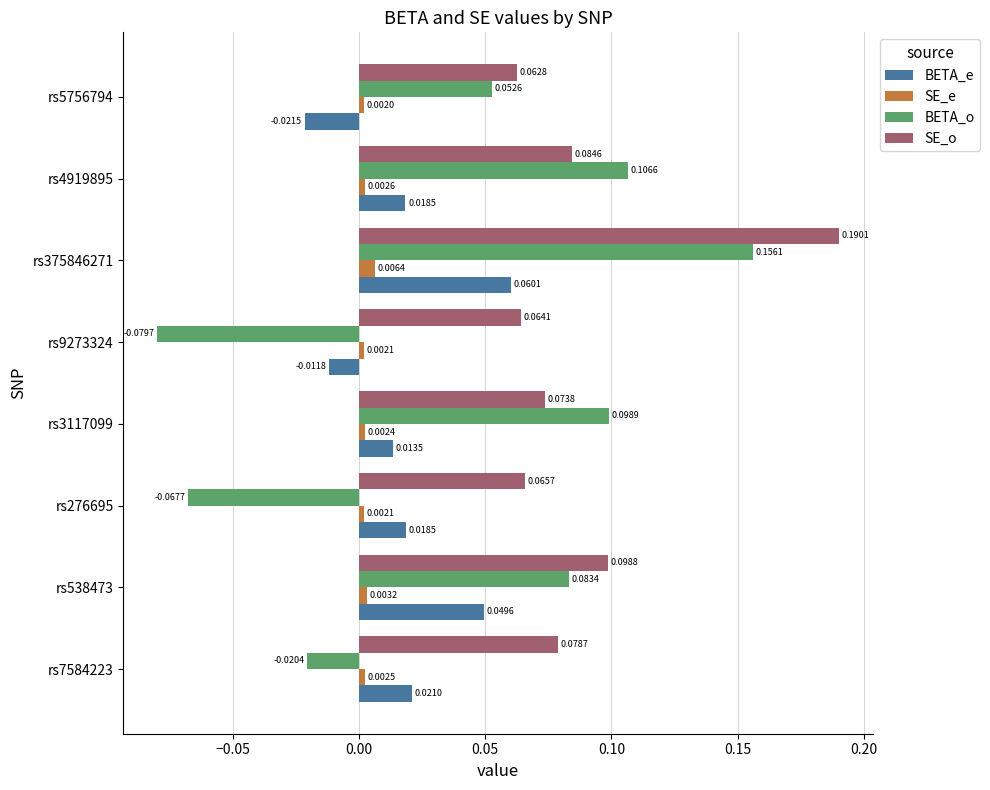

Rank the series by their average value, from lowest to highest.

SE_e, BETA_e, BETA_o, SE_o